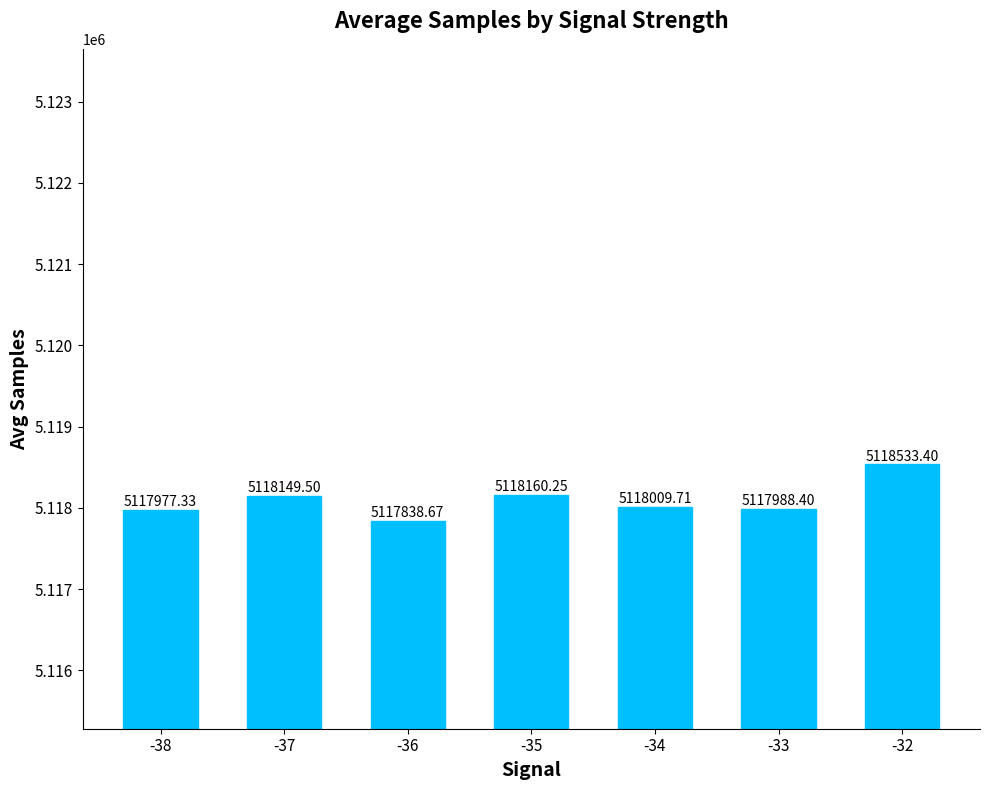

Read the value at -34.

5118009.7